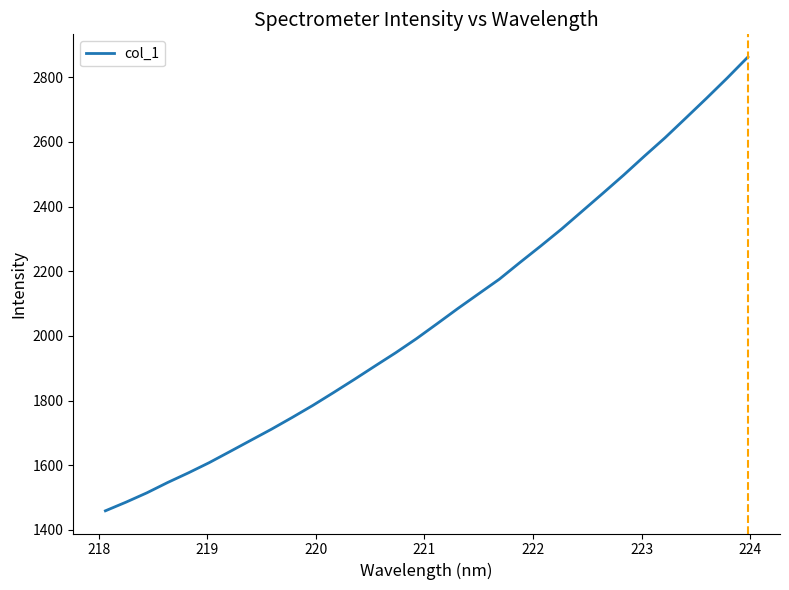

What is the average value?

2066.2